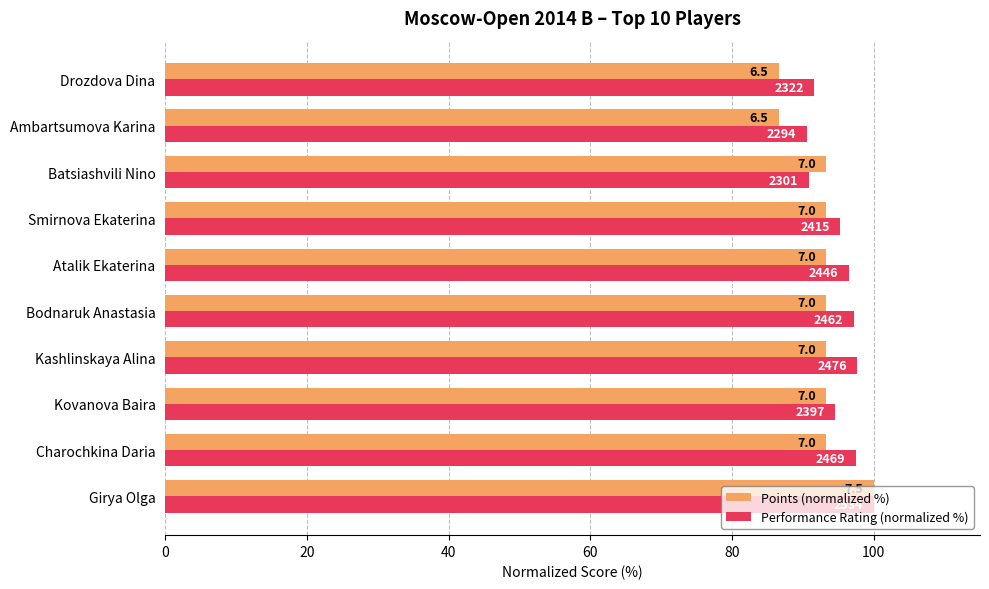

What is the sum of all Performance Rating (normalized %) values?

951.7